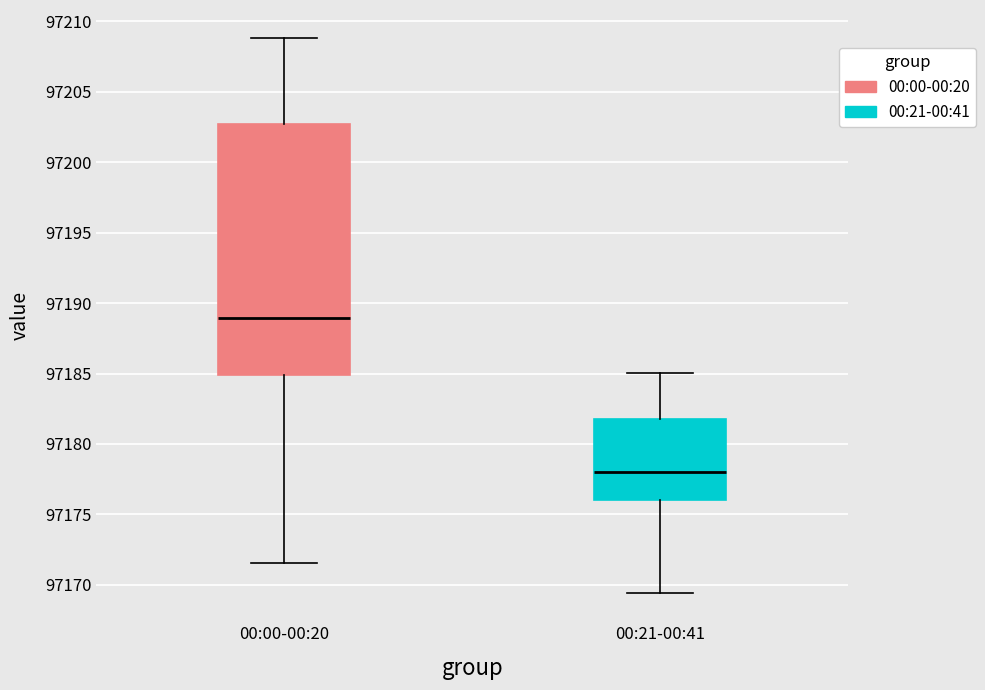

Where does the upper whisker of the box for 00:00-00:20 end on the y-axis? The values are not printed on the chart, so give them approximately, as read against the axis.

97209.0